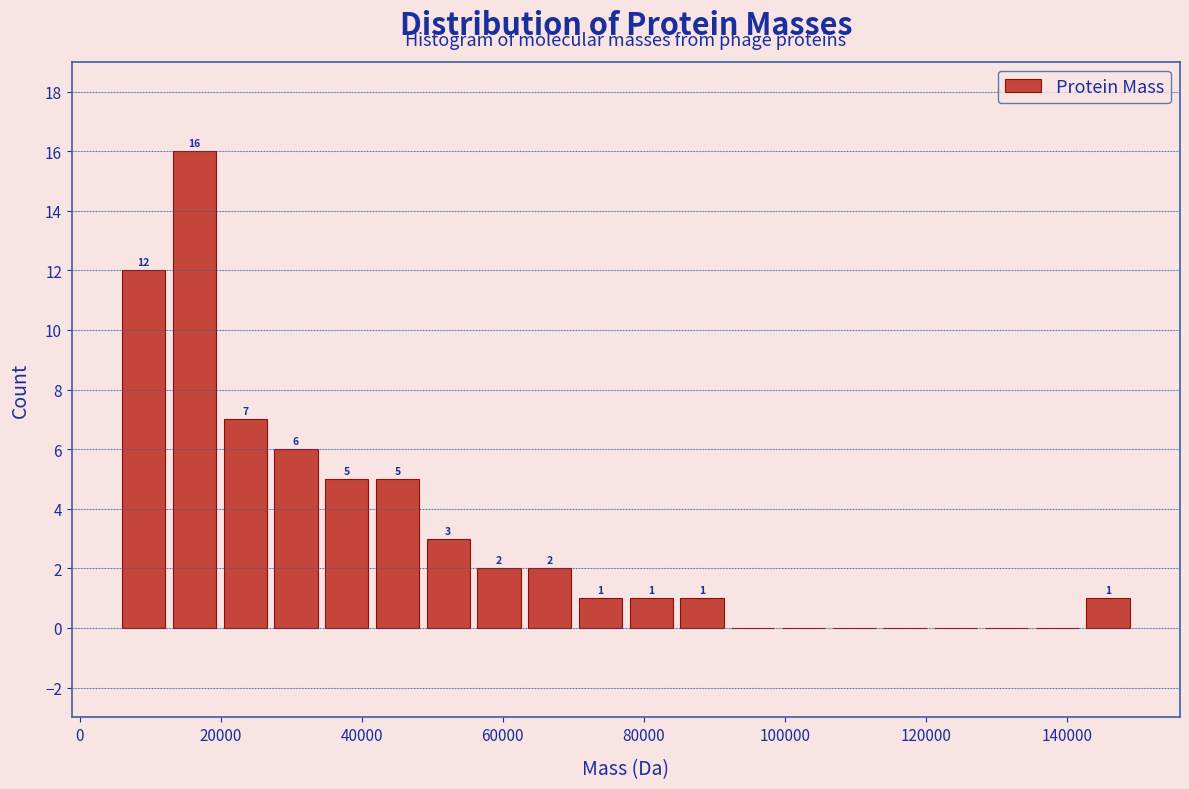

Read against the x-axis, roughly where is the centre of the tallest bar?

16000